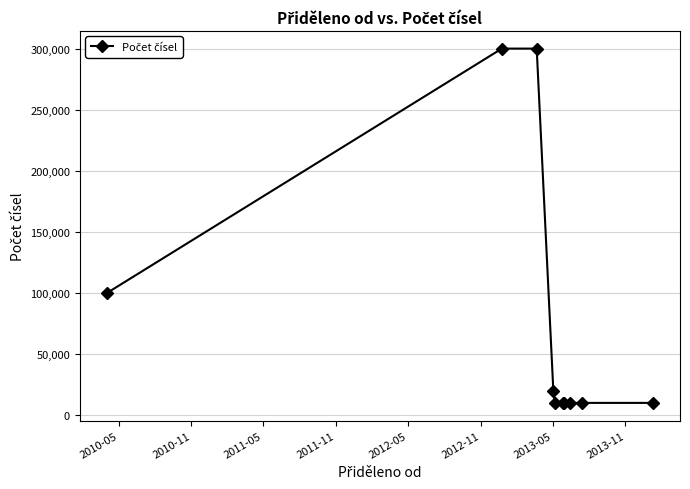

What is the sum of all values?

780000